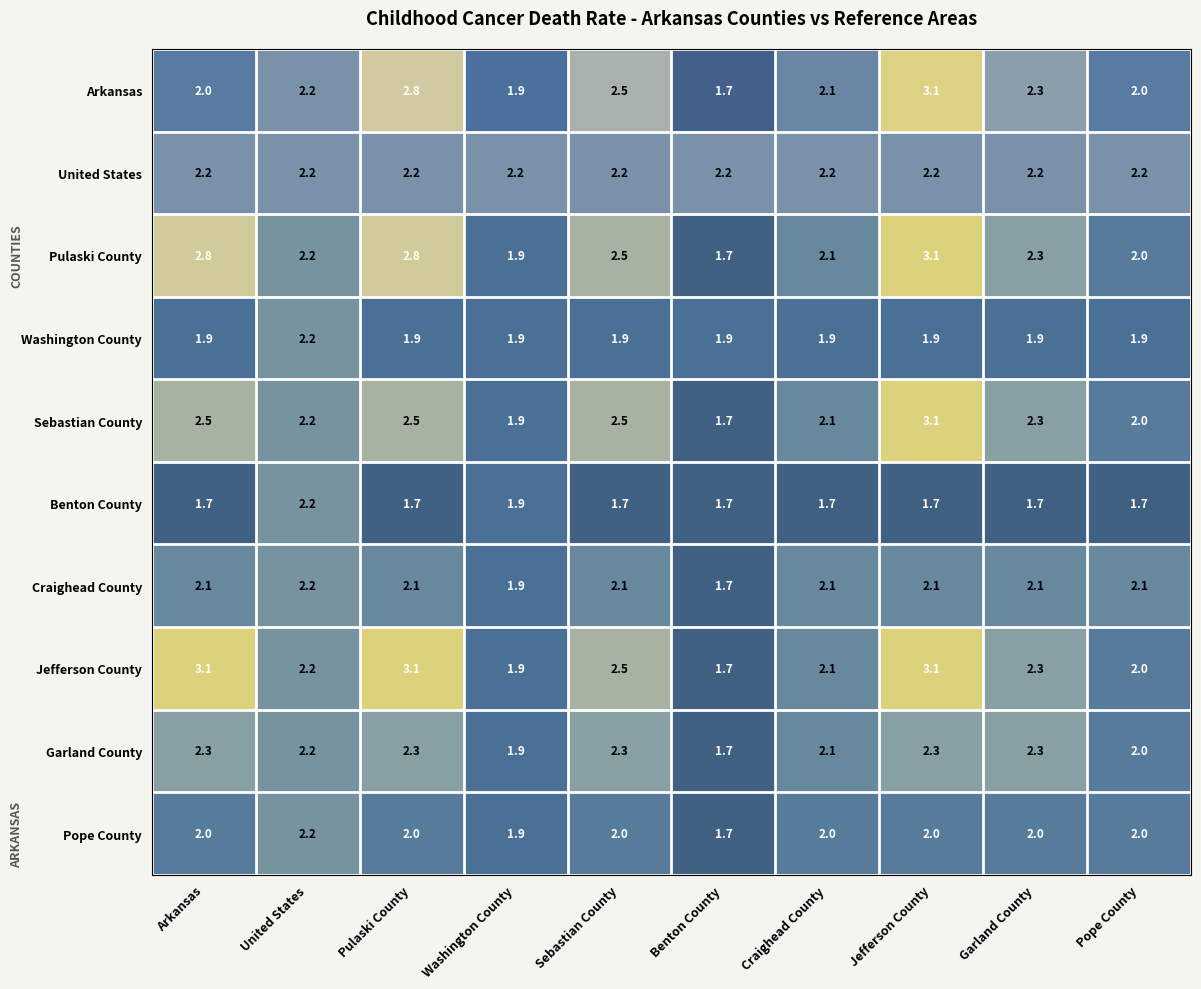

At how many categories does at least one series exceed 1?

10